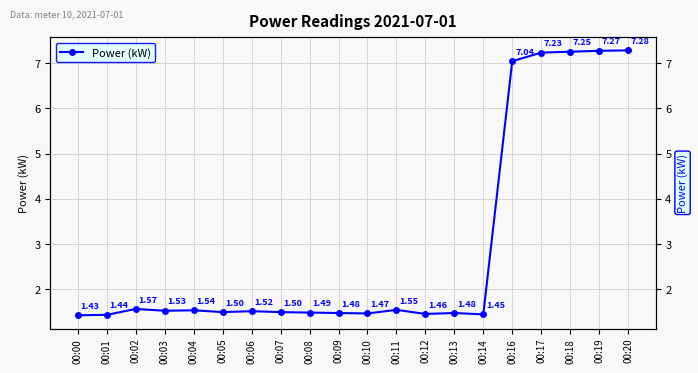

What is the difference between the second highest and minimum values?

5.8